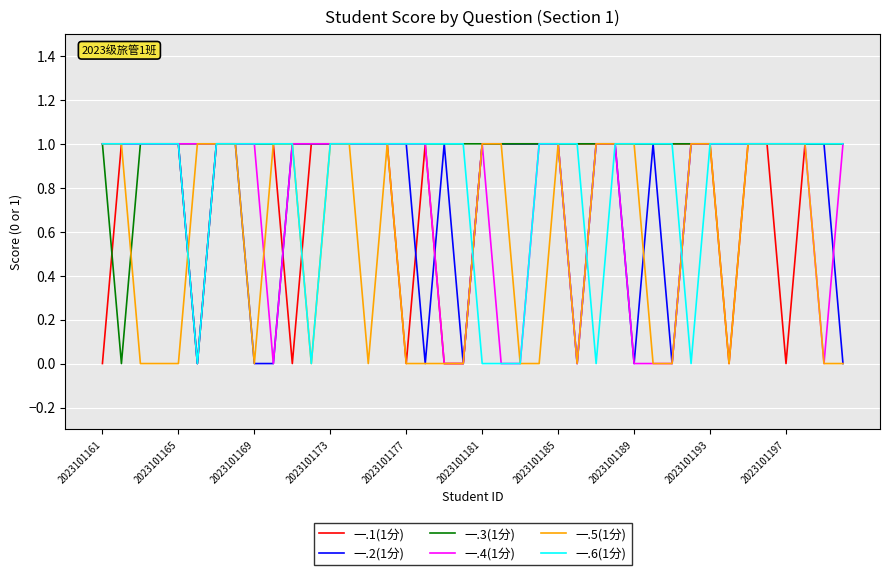

What is the difference between the maximum and minimum values in the 一.3(1分) series?

1